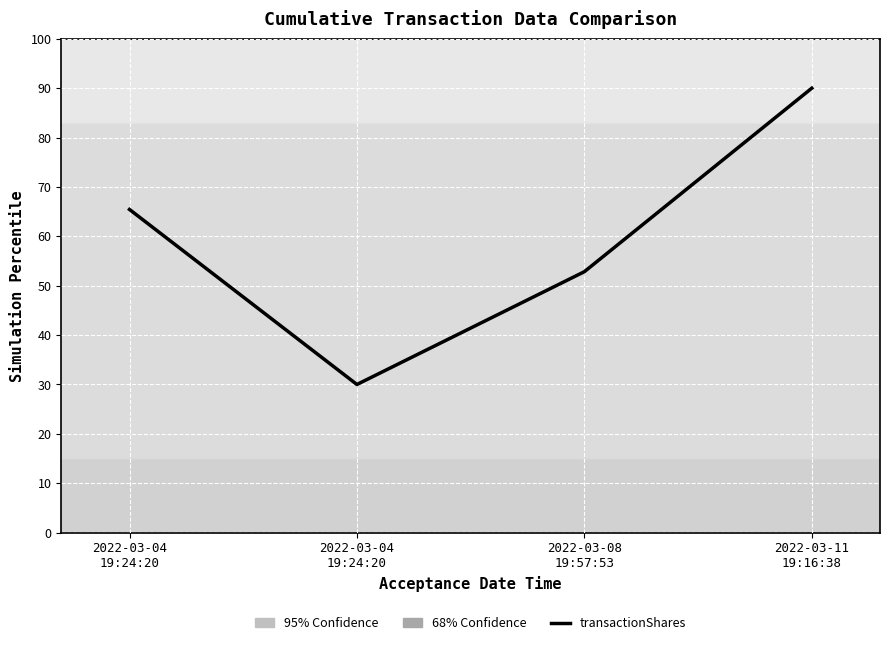

What is the label of the 4th point from the right?

2022-03-04
19:24:20